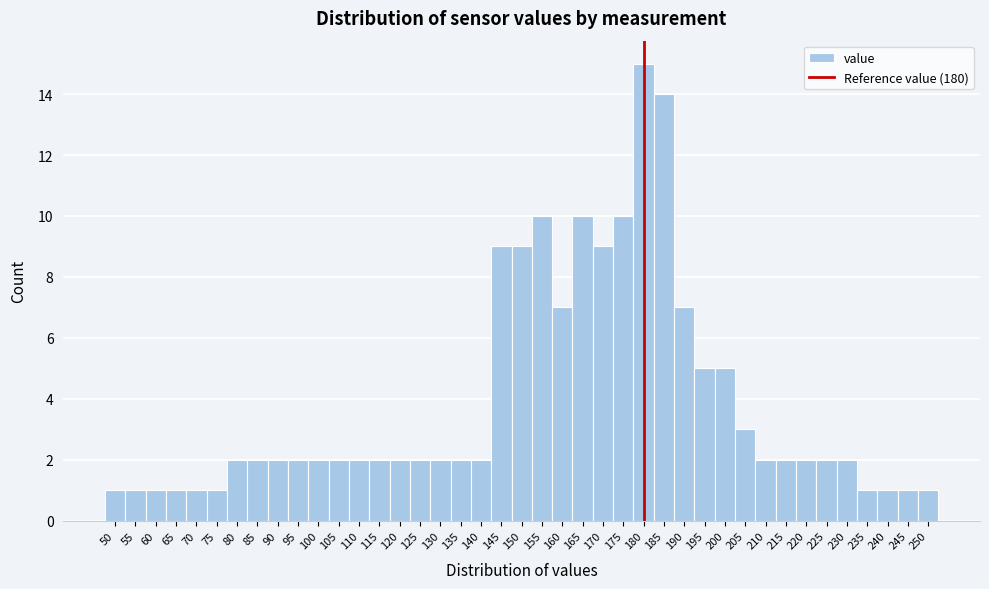

Reading left to right, list every bar in this chart as the range it spans on the x-axis followed by its height. The values are not printed on the chart, so give them approximately, as read against the axis.

47.5 to 52.5: 1
52.5 to 57.5: 1
57.5 to 62.5: 1
62.5 to 67.5: 1
67.5 to 72.5: 1
72.5 to 77.5: 1
77.5 to 82.5: 2
82.5 to 87.5: 2
87.5 to 92.5: 2
92.5 to 97.5: 2
97.5 to 102.5: 2
102.5 to 107.5: 2
107.5 to 112.5: 2
112.5 to 117.5: 2
117.5 to 122.5: 2
122.5 to 127.5: 2
127.5 to 132.5: 2
132.5 to 137.5: 2
137.5 to 142.5: 2
142.5 to 147.5: 9
147.5 to 152.5: 9
152.5 to 157.5: 10
157.5 to 162.5: 7
162.5 to 167.5: 10
167.5 to 172.5: 9
172.5 to 177.5: 10
177.5 to 182.5: 15
182.5 to 187.5: 14
187.5 to 192.5: 7
192.5 to 197.5: 5
197.5 to 202.5: 5
202.5 to 207.5: 3
207.5 to 212.5: 2
212.5 to 217.5: 2
217.5 to 222.5: 2
222.5 to 227.5: 2
227.5 to 232.5: 2
232.5 to 237.5: 1
237.5 to 242.5: 1
242.5 to 247.5: 1
247.5 to 252.5: 1